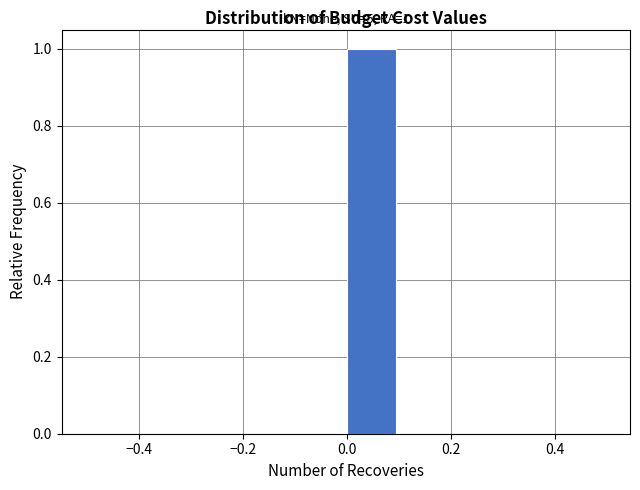

Which range on the x-axis has the tallest bar?

0.0 to 0.1